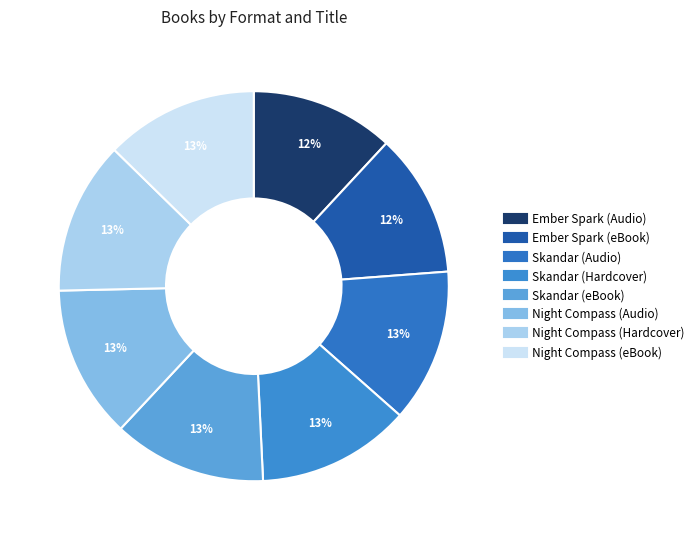

Rank the categories by value from highest to lowest.

Skandar (Audio), Skandar (Hardcover), Skandar (eBook), Night Compass (Audio), Night Compass (Hardcover), Night Compass (eBook), Ember Spark (Audio), Ember Spark (eBook)